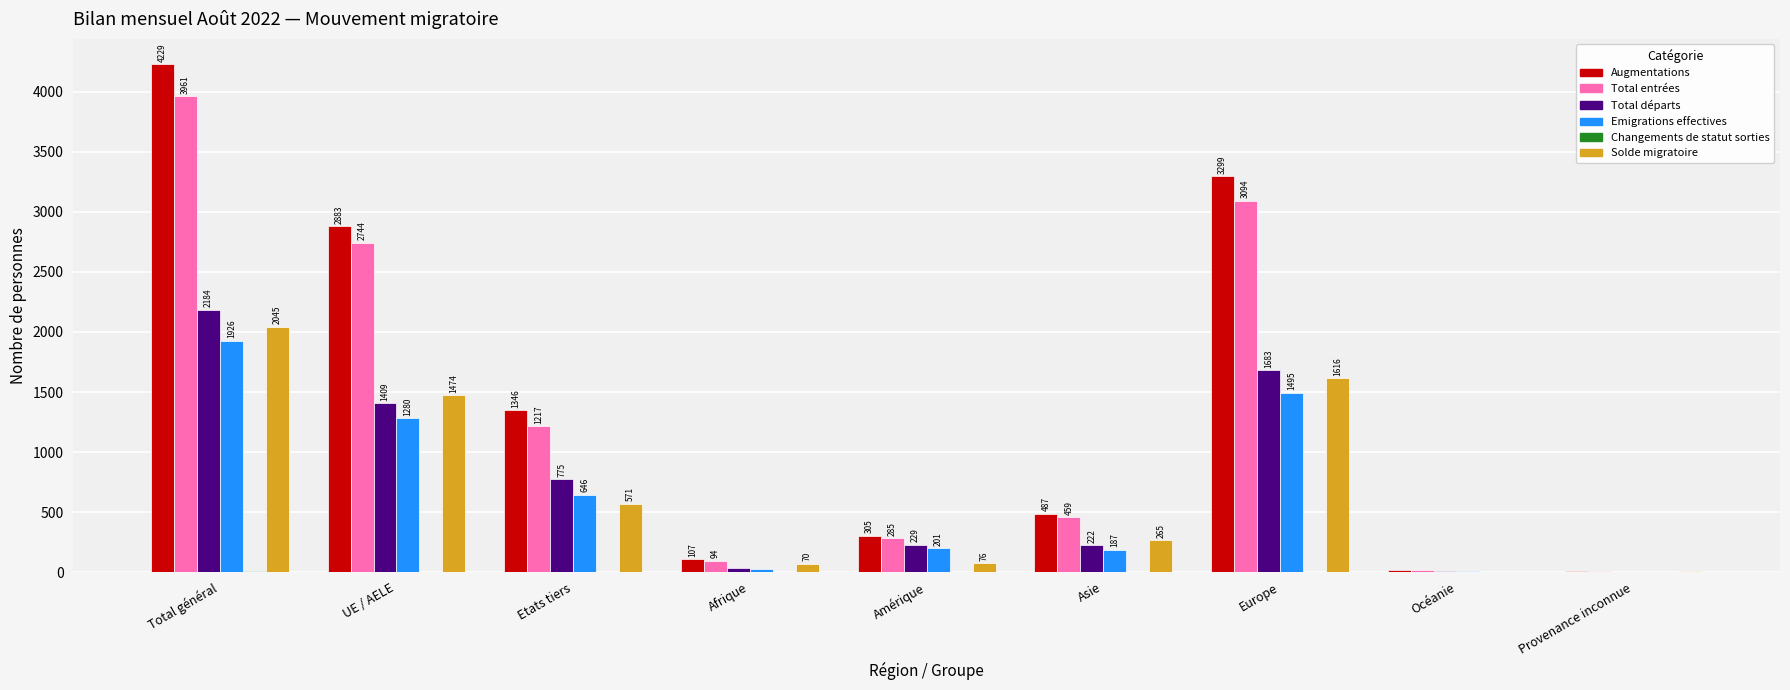

The Total départs series shows 2184 at Total général. True or false?

True